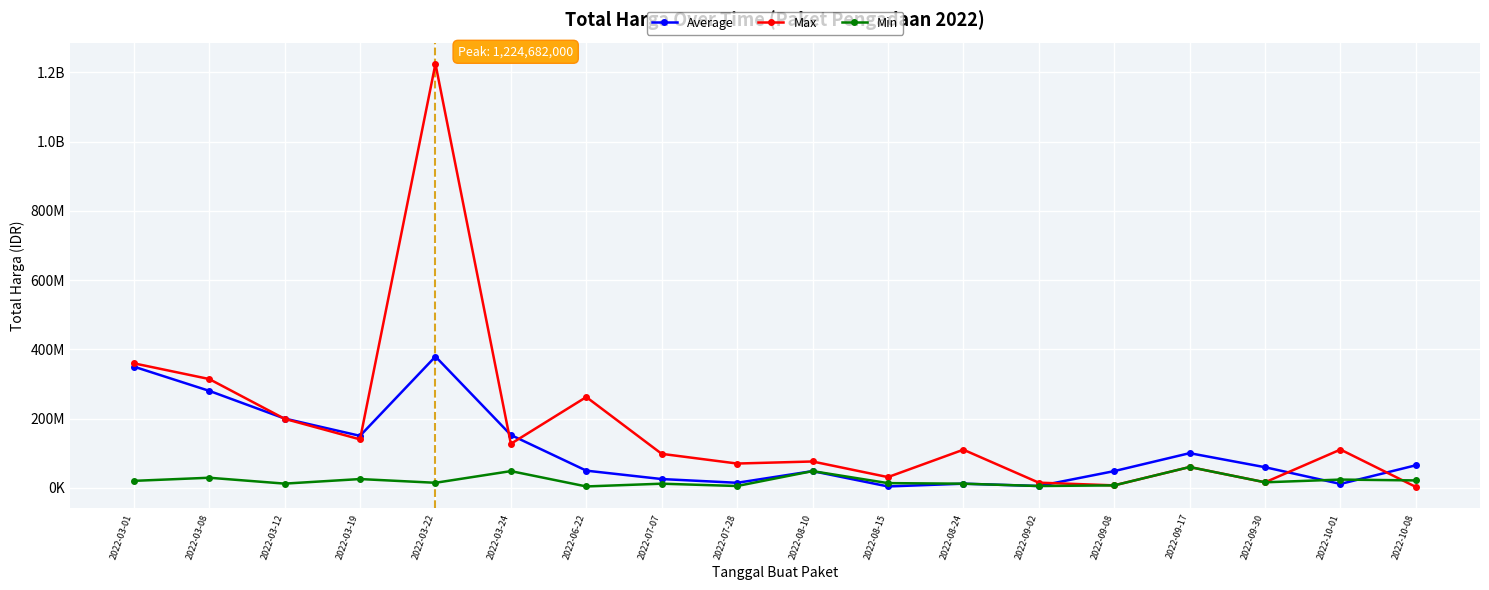

At which category does Max reach its first local peak?

2022-03-22